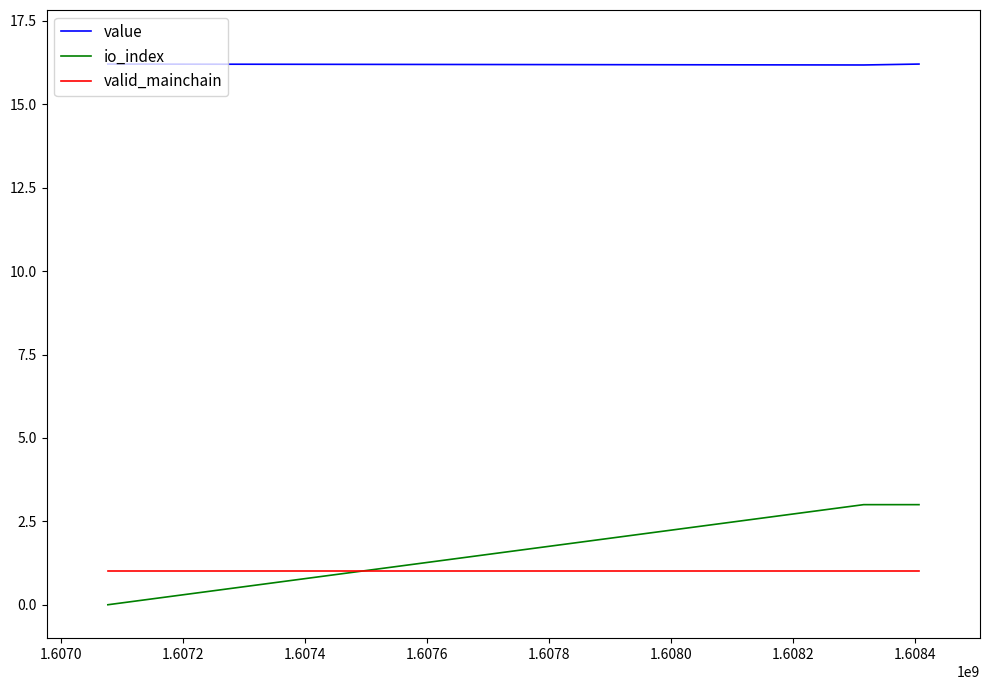

List the series in order of their peak value, highest first.

value, io_index, valid_mainchain